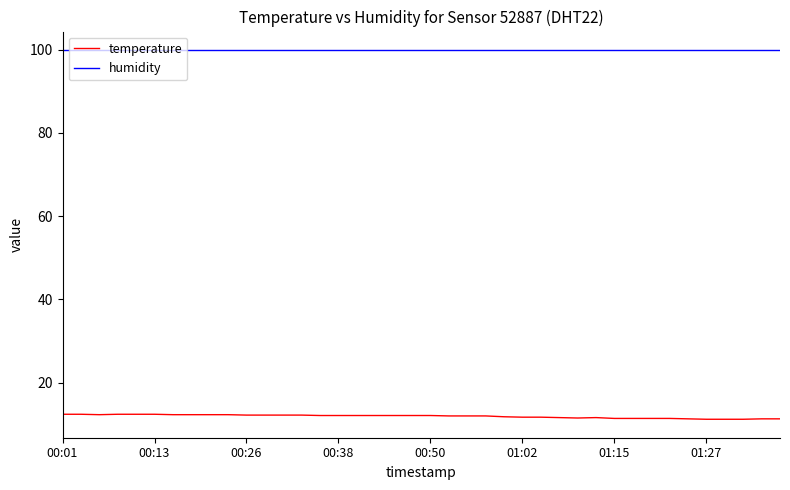

What is the sum of all humidity values?

3996.0